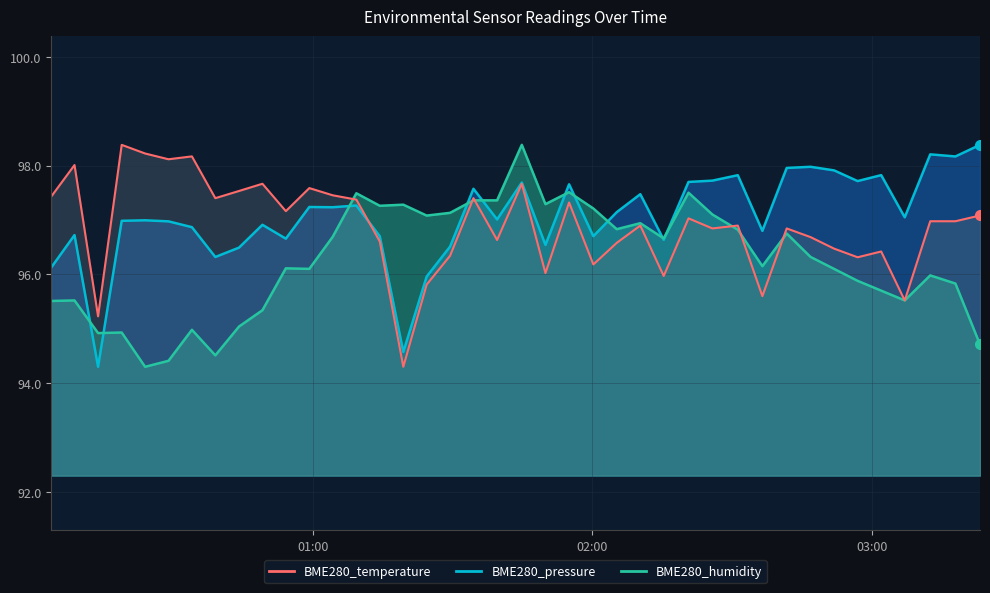

What is the smallest value displayed?

94.3